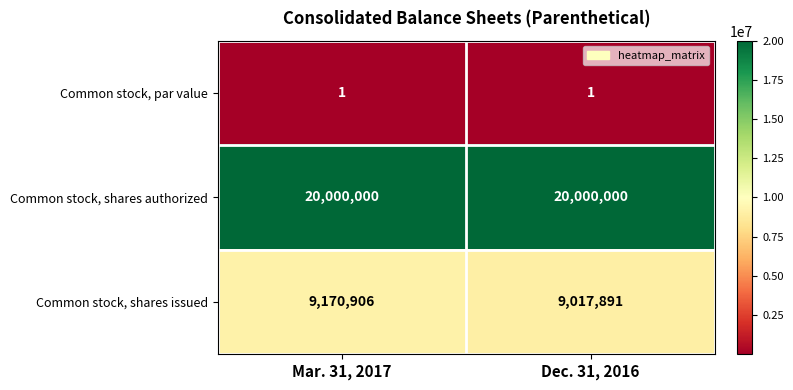

Which series has the largest range (max minus min)?

Common stock, shares issued